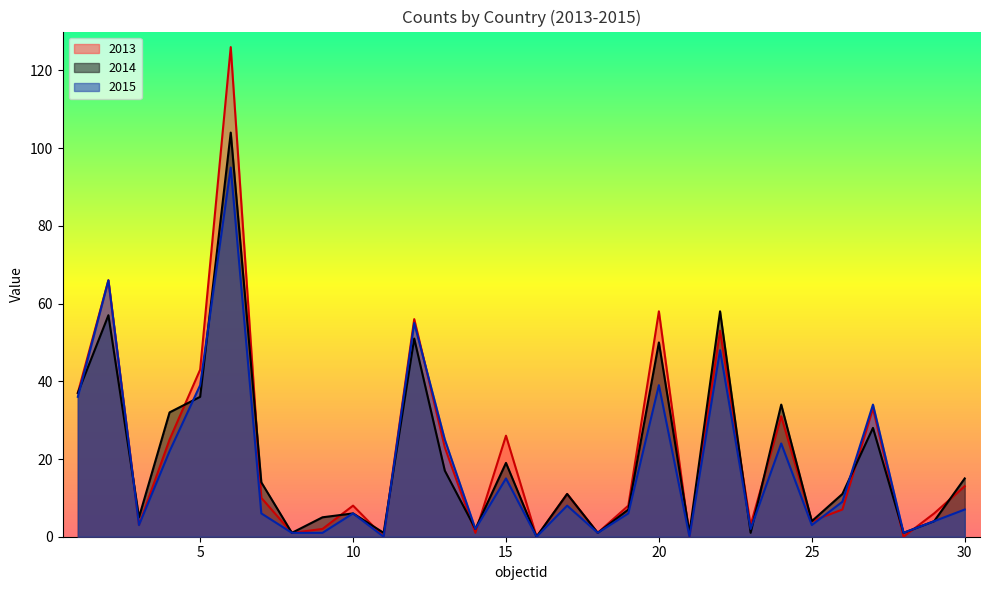

Count the number of data series in this chart.

3